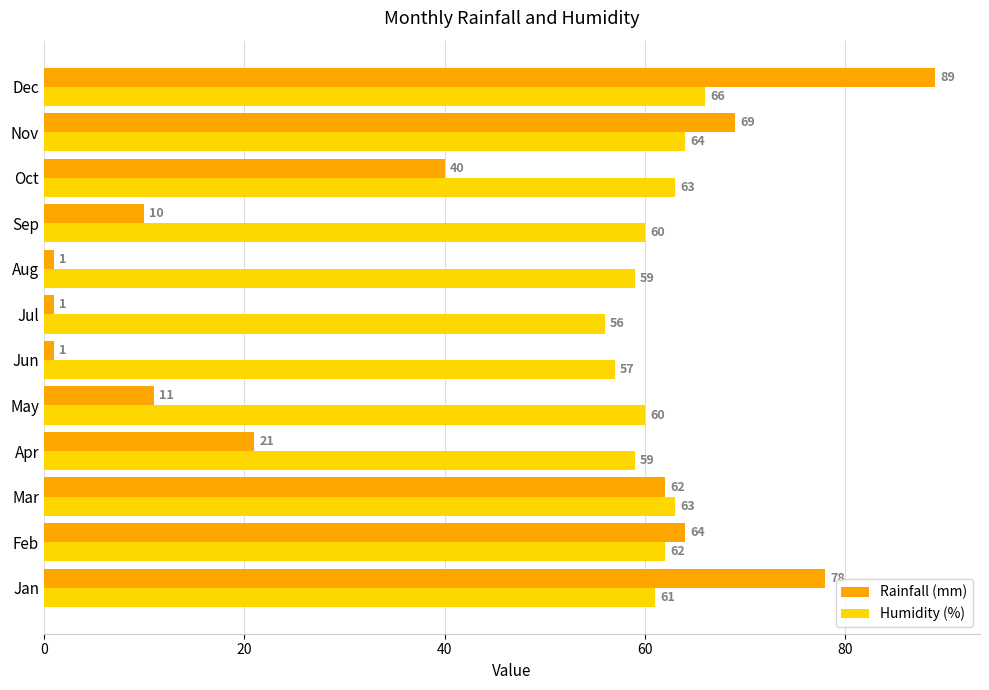

What are all the series names shown in the legend?

Rainfall (mm), Humidity (%)